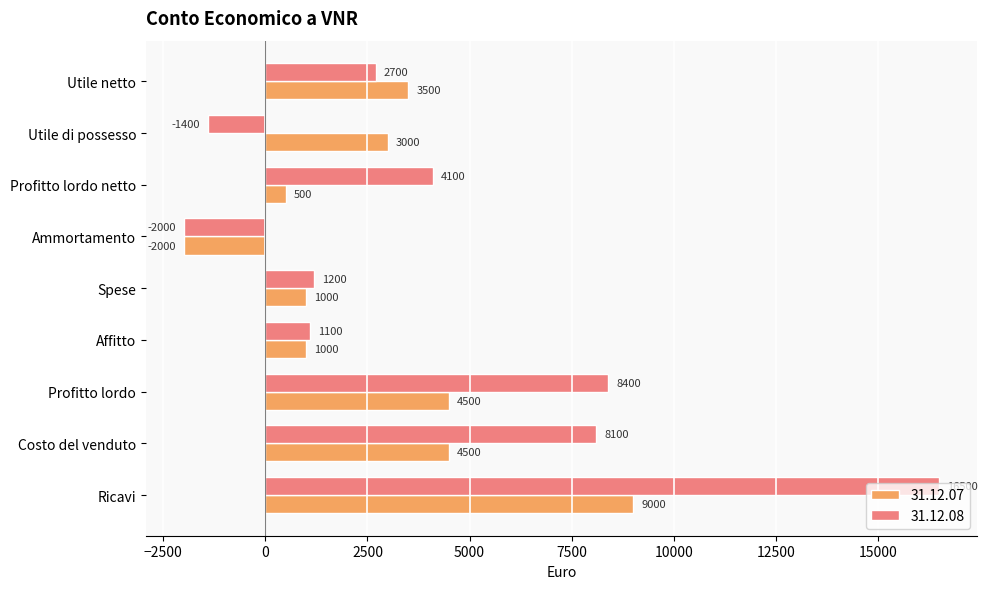

At which label does 31.12.08 reach its minimum?

Ammortamento